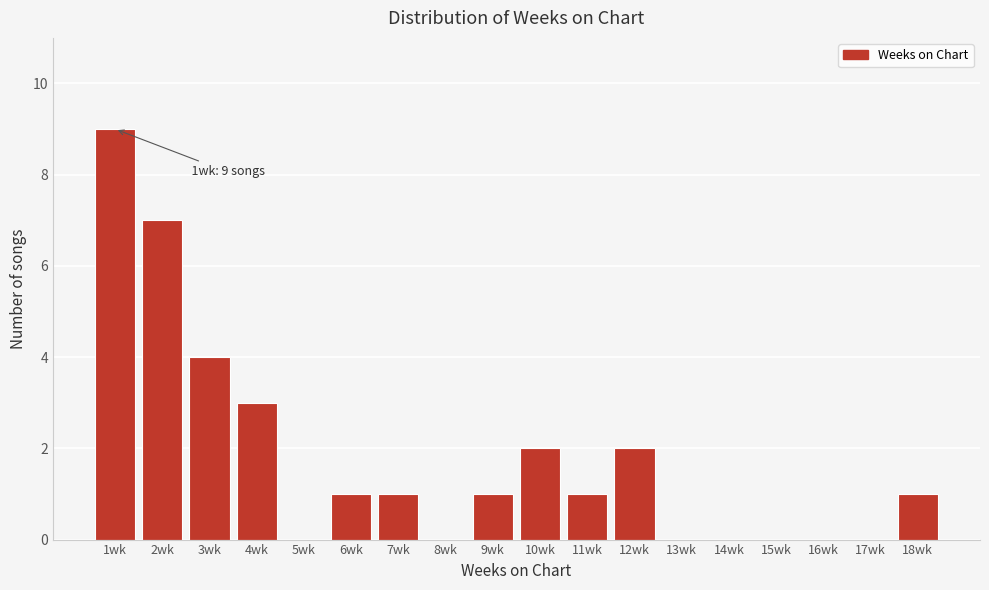

Reading left to right, extract all data points from this chart.

1wk=9	2wk=7	3wk=4	4wk=3	5wk=0	6wk=1	7wk=1	8wk=0	9wk=1	10wk=2	11wk=1	12wk=2	13wk=0	14wk=0	15wk=0	16wk=0	17wk=0	18wk=1